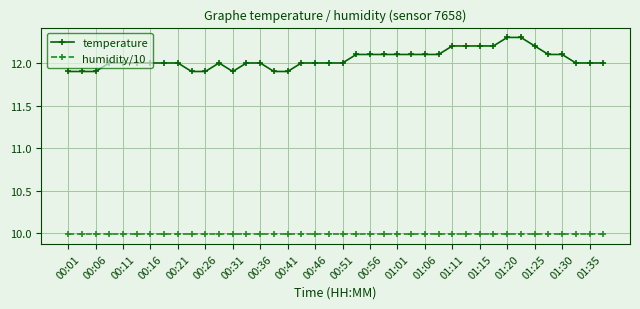

What is the value of the temperature point at the 1st from the left?

11.9